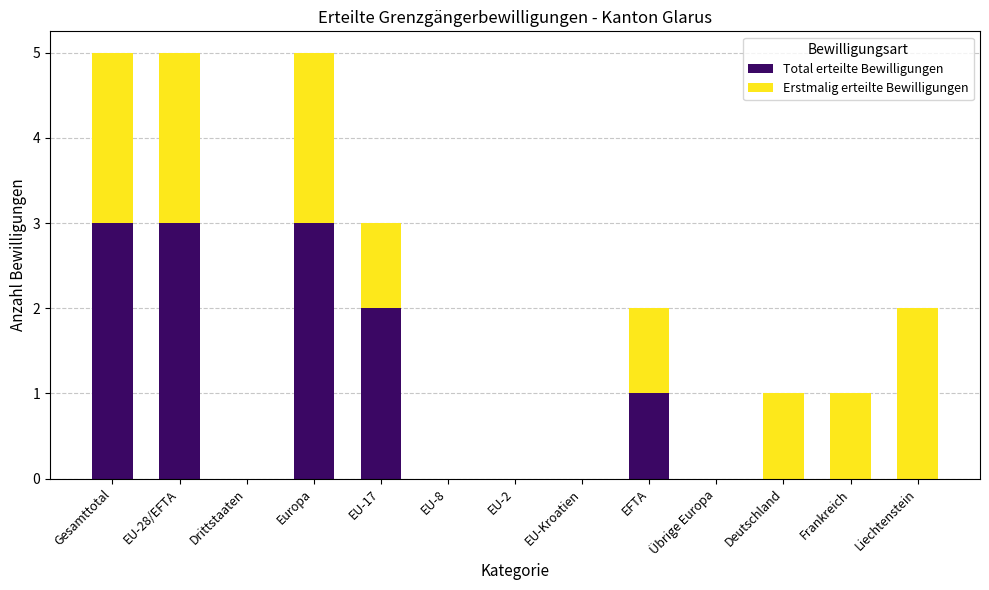

Is it true that Total erteilte Bewilligungen equals 3 at EU-17?

False